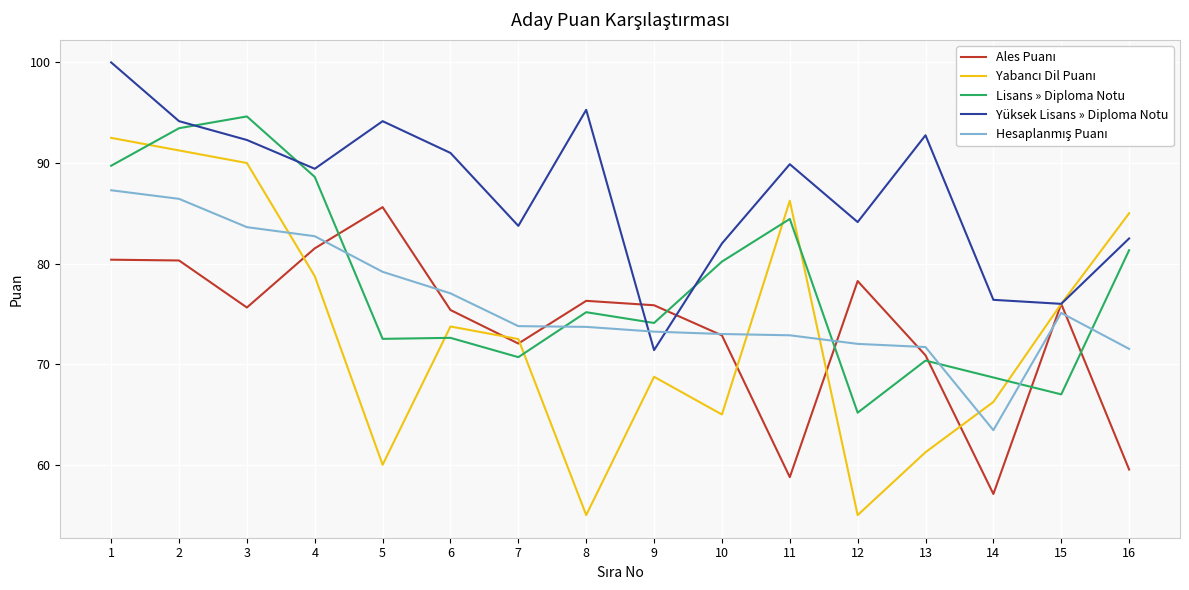

Is it true that Lisans » Diploma Notu equals 151.9 at 4?

False